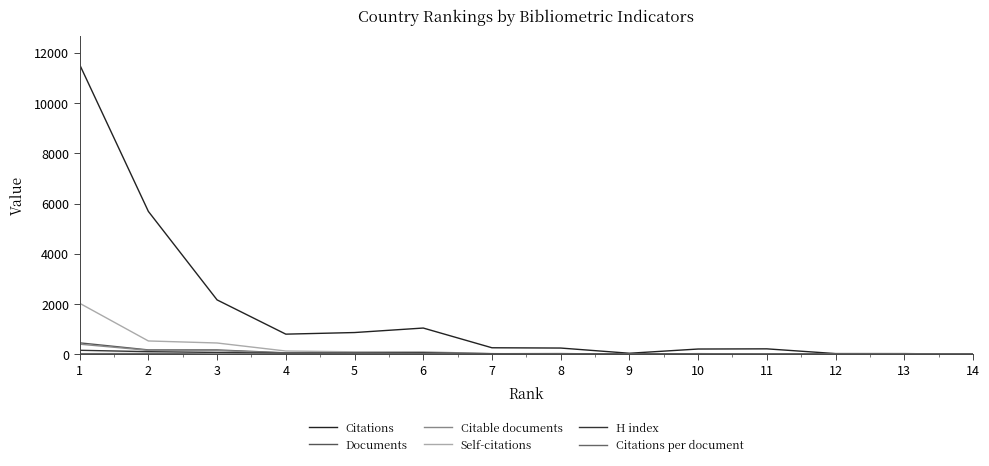

Reading left to right, extract all data points from this chart.

Citations: 11528.0	5686.0	2165.0	802.0	866.0	1045.0	260.0	249.0	42.0	210.0	217.0	29.0	28.0	7.0
Documents: 456.0	175.0	174.0	59.0	56.0	45.0	26.0	15.0	11.0	11.0	9.0	4.0	2.0	1.0
Citable documents: 403.0	159.0	151.0	49.0	42.0	35.0	25.0	15.0	11.0	9.0	9.0	3.0	2.0	1.0
Self-citations: 2031.0	531.0	450.0	131.0	99.0	101.0	22.0	17.0	0.0	12.0	15.0	2.0	0.0	0.0
H index: 160.0	105.0	74.0	41.0	48.0	59.0	24.0	29.0	8.0	26.0	17.0	8.0	2.0	8.0
Citations per document: 25.3	32.5	12.4	13.6	15.5	23.2	10.0	16.6	3.8	19.1	24.1	7.2	14.0	7.0